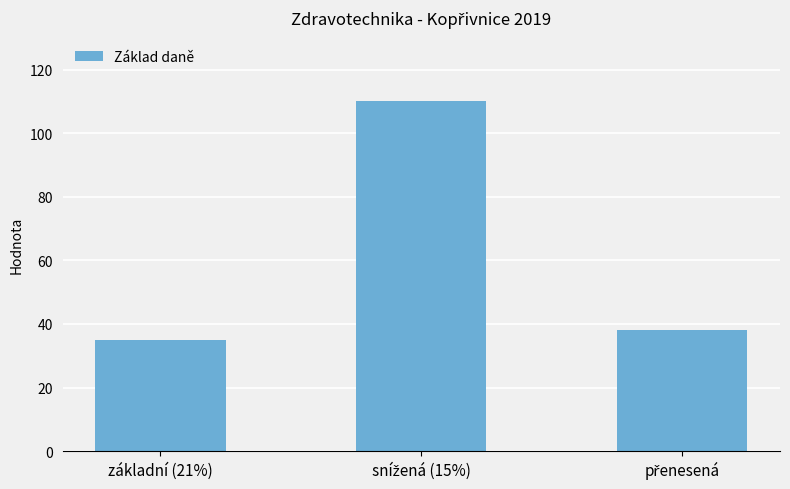

Read the value at základní (21%).

35